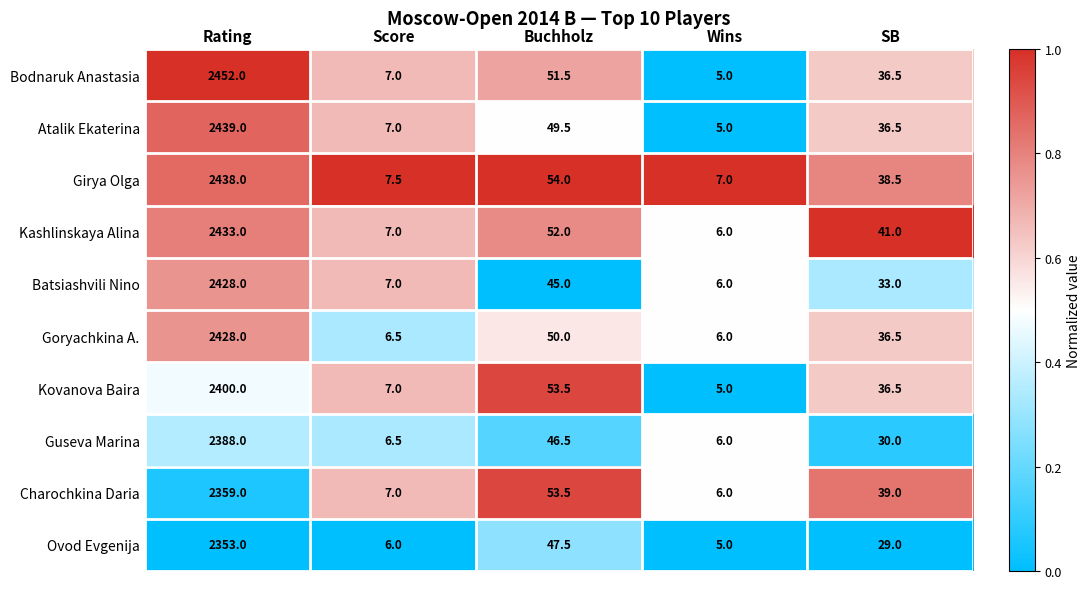

Is the value of Girya Olga at SB greater than the value of Goryachkina A. at Rating?

No